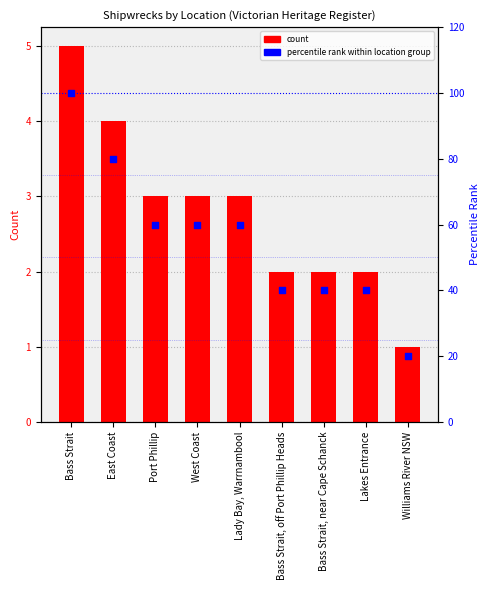

What are all the series names shown in the legend?

count, percentile rank within location group